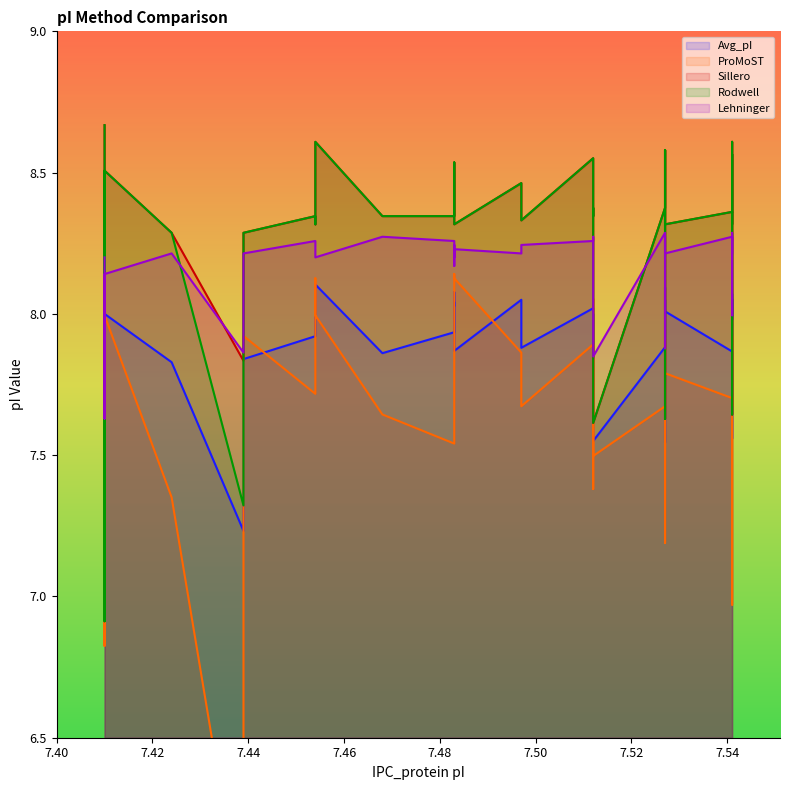

How many interior local peaks does the Rodwell series have?

12